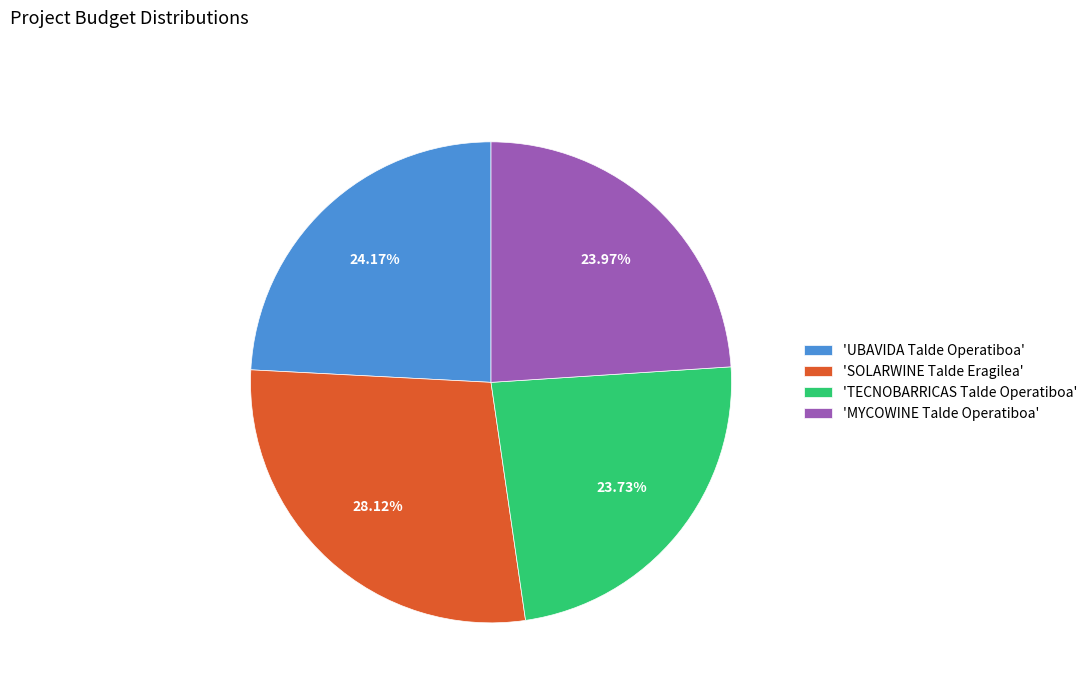

To the nearest percent, what is the difference between the largest and smallest slice percentages?

4%